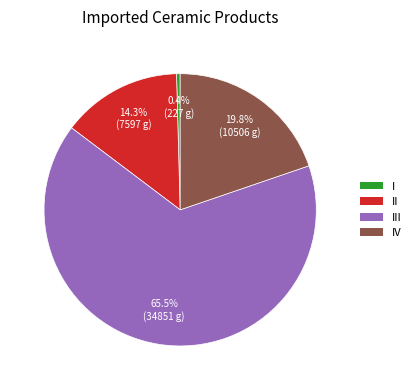

What portion of the pie excludes III?

34.5%